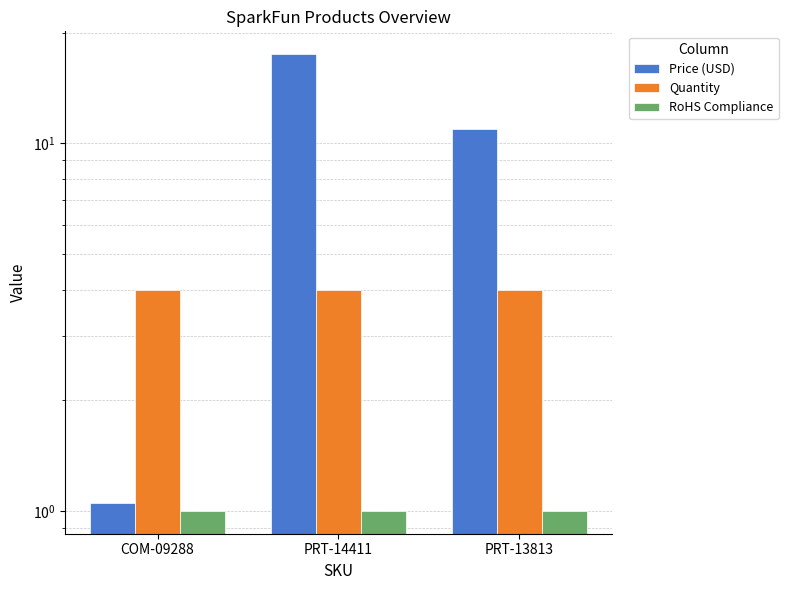

What is the label of the 2nd bar from the left?

PRT-14411